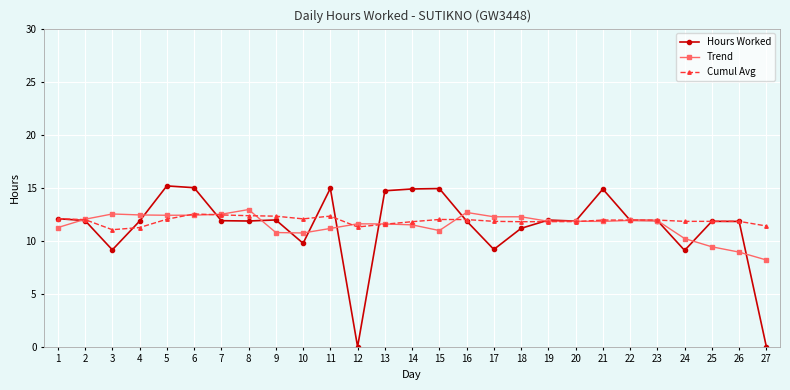

What is the total value across all series at 24?

31.1